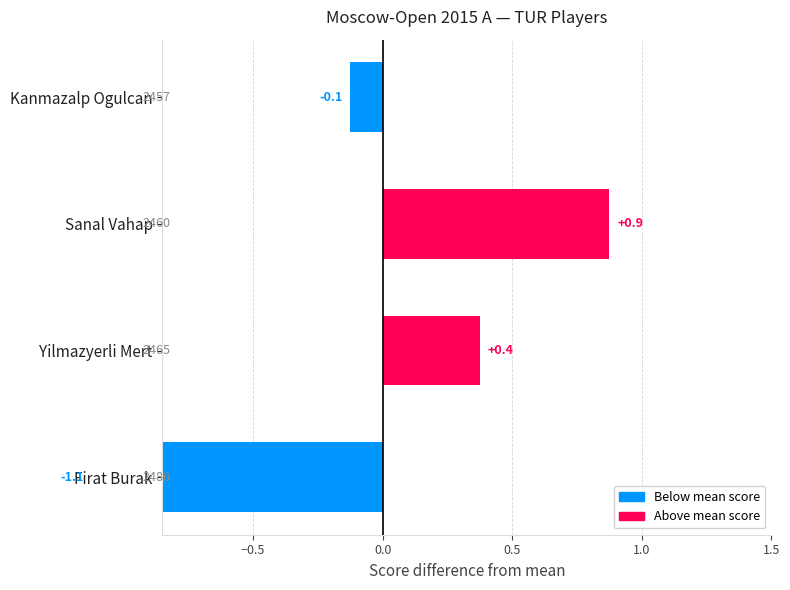

What is the smallest value displayed?

-1.1